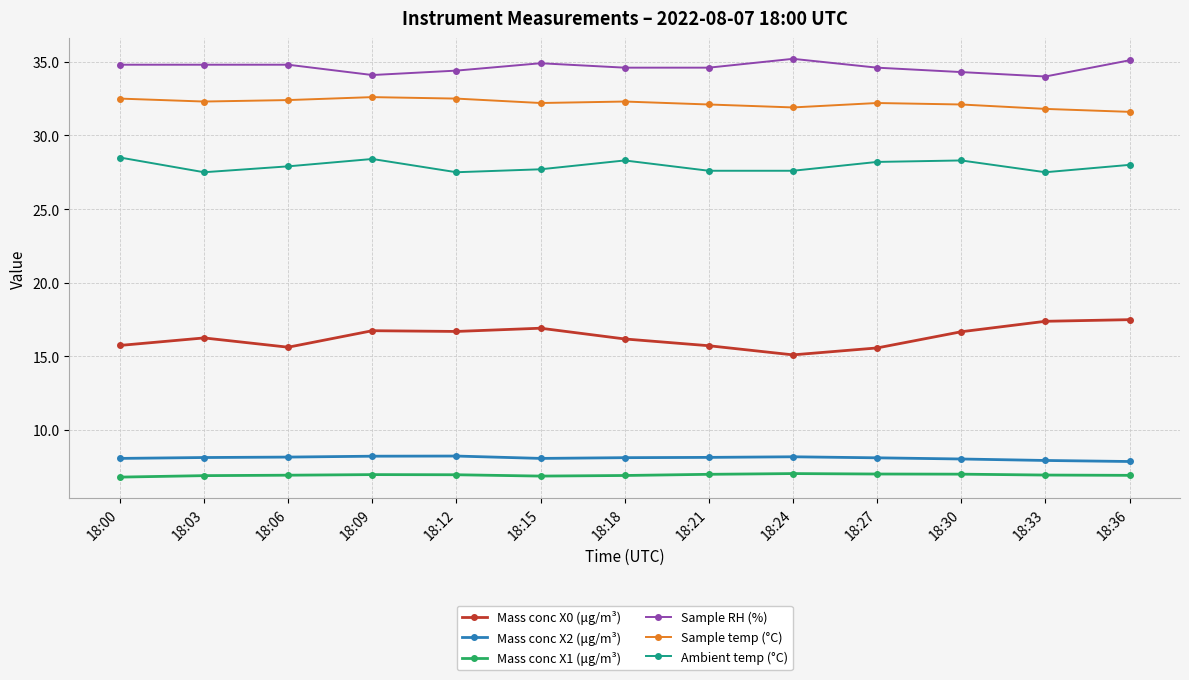

What is the difference between the maximum and minimum values in the Mass conc X0 (μg/m³) series?

2.4